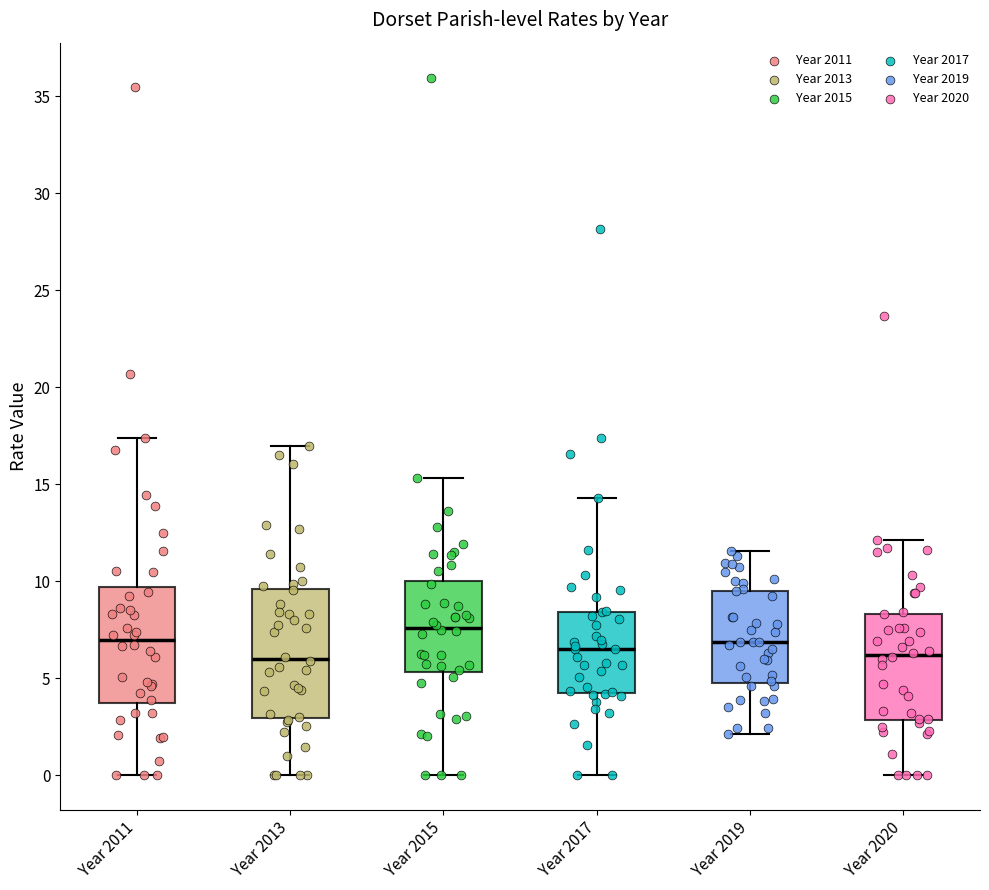

Which box has the highest median line?

Year 2015